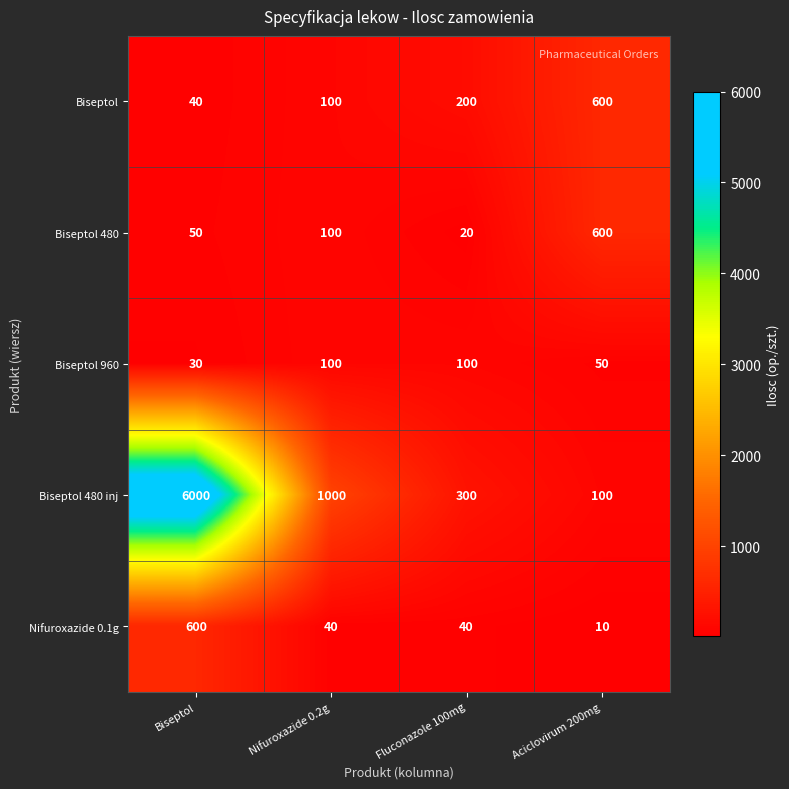

What is the difference between the maximum and minimum values in the Biseptol 480 series?

580